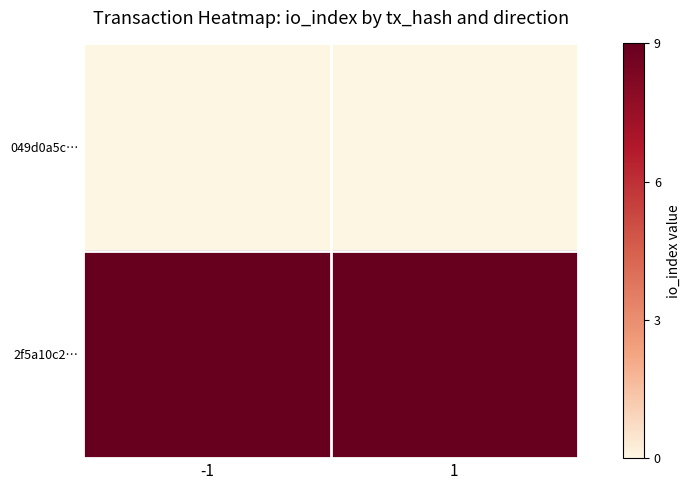

Which label corresponds to the largest value in the chart?

-1